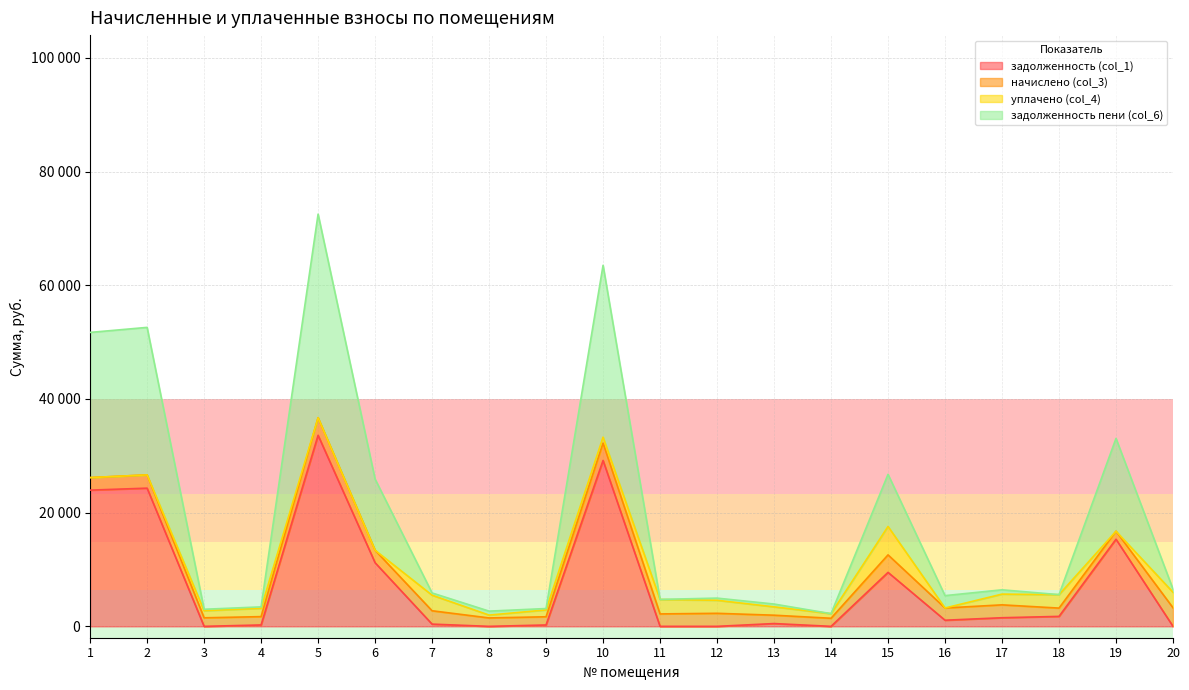

True or false: задолженность (col_1) and задолженность пени (col_6) cross at least once.

False